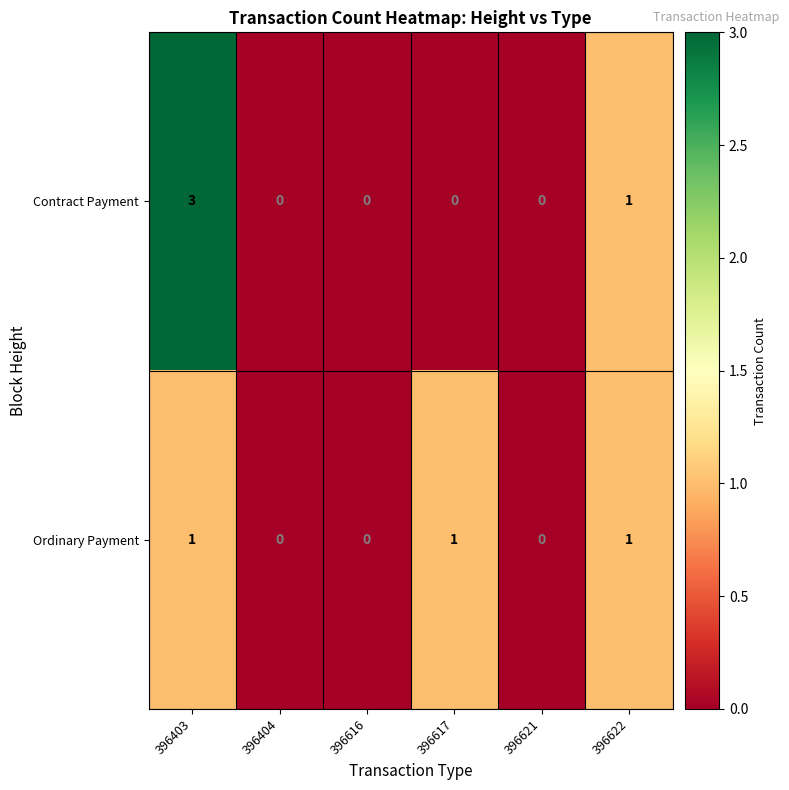

Rank the series by their maximum value, from highest to lowest.

Contract Payment, Ordinary Payment